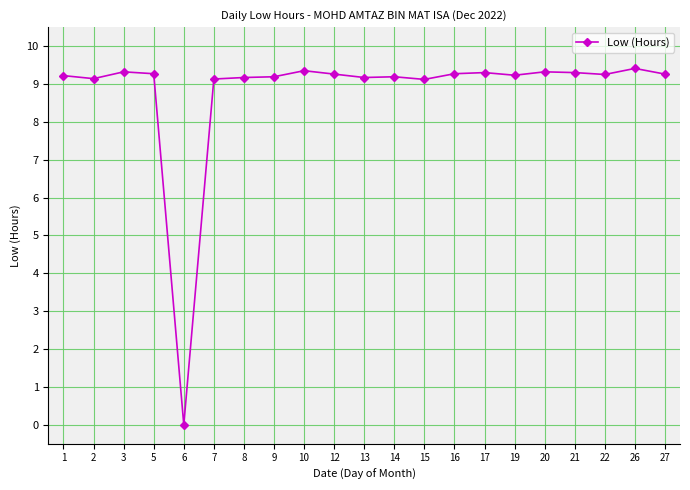

What is the value of the 16th point from the left?

9.2